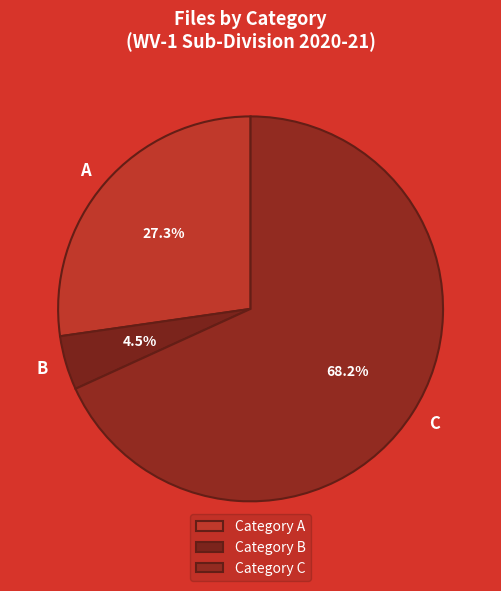

Does Category B account for over 50% of the chart?

No